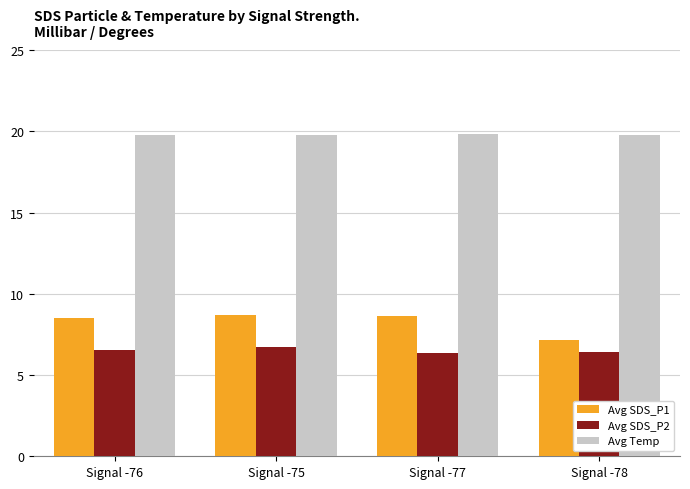

What is the label of the 1st bar from the left?

Signal -76